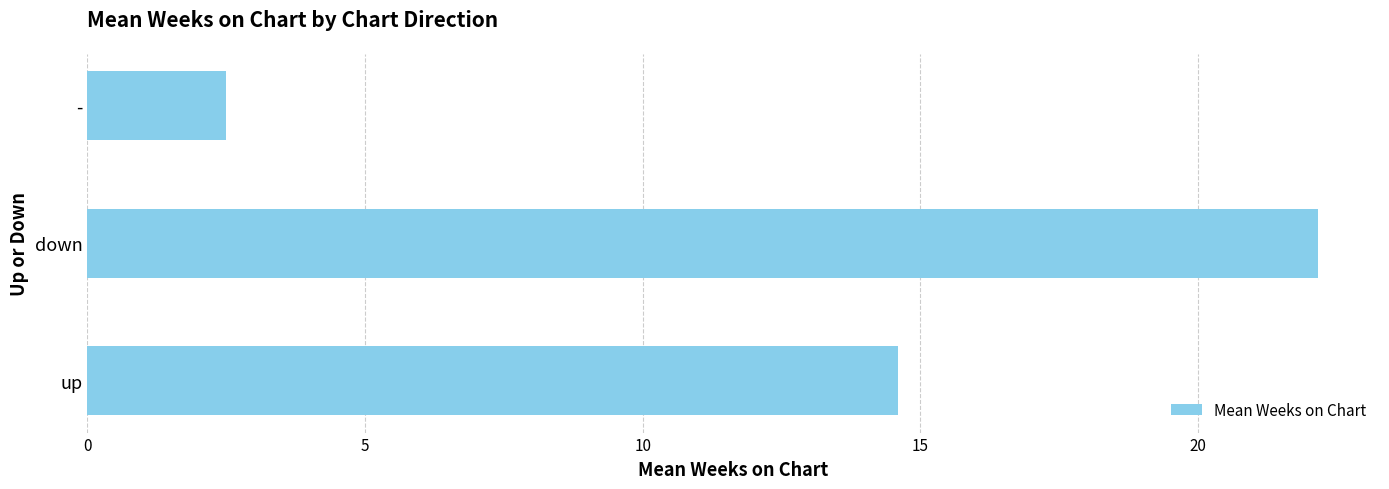

What is the average value?

13.1